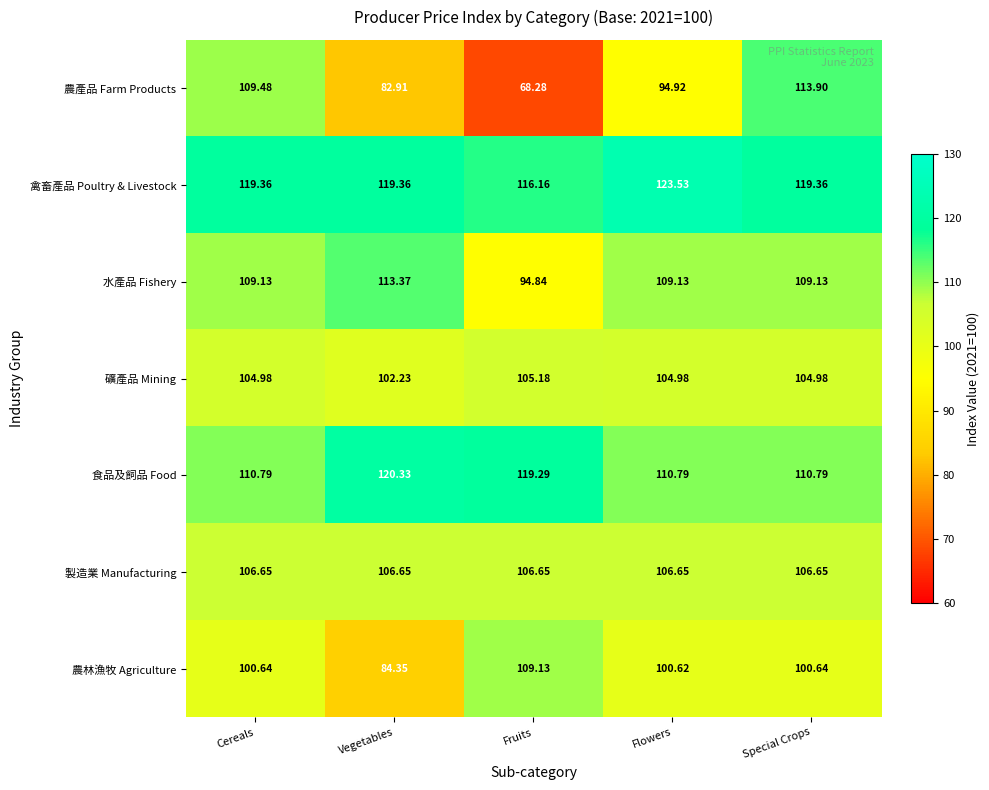

At which label does 水產品 Fishery reach its minimum?

Fruits